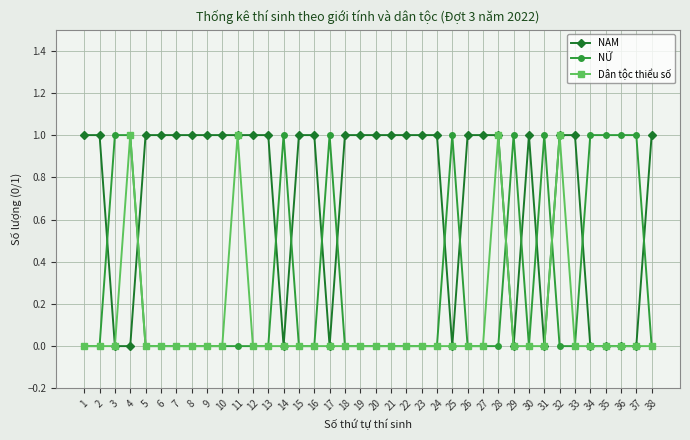

True or false: NỮ has more than 0 interior local peaks.

True